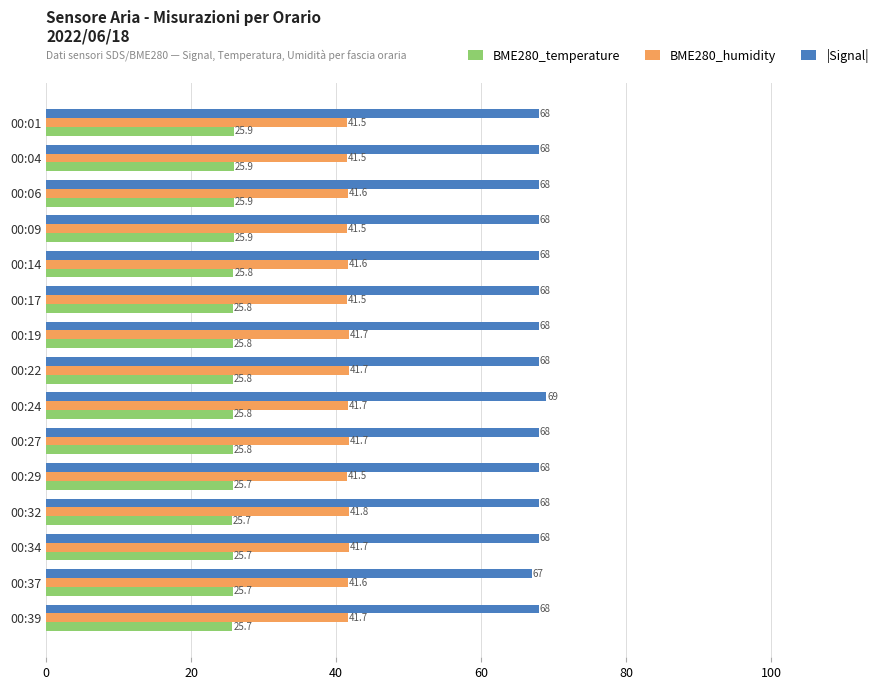

The value of BME280_humidity at 00:34 is 41.7. True or false?

True